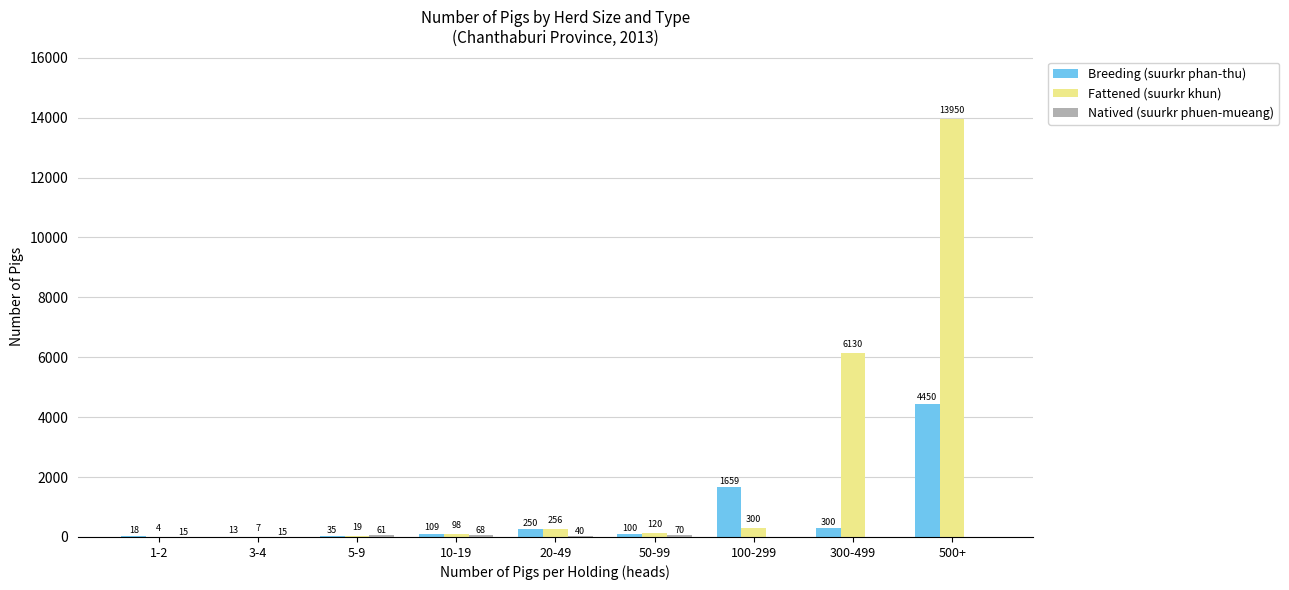

What is the total value across all series at 20-49?

546